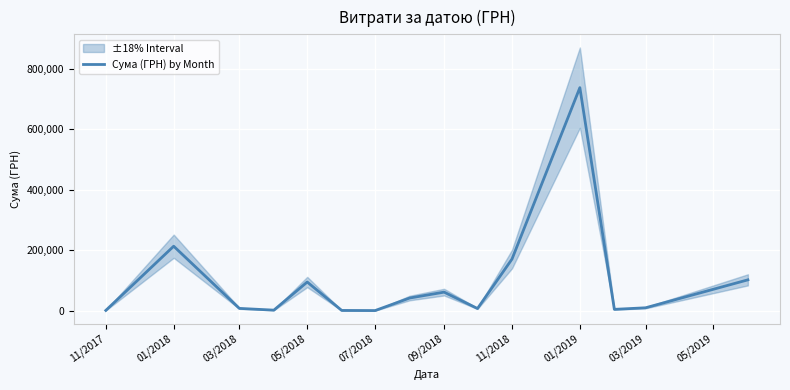

How many values exceed 9791?

8